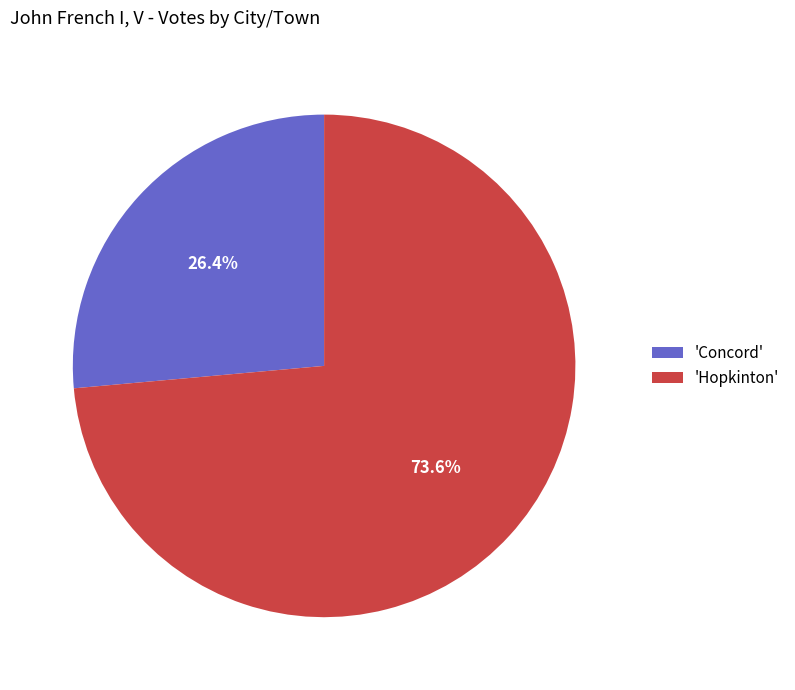

Approximately how many times larger is the value at 'Concord' compared to 'Hopkinton'?

0.4